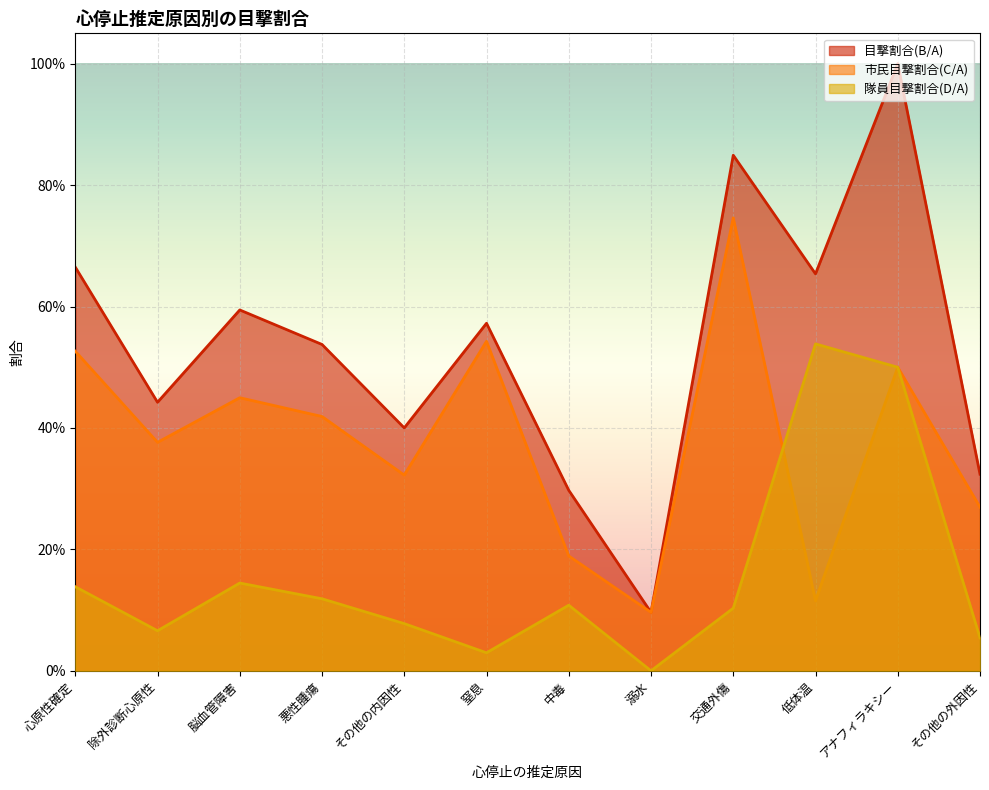

What is the average value of the 隊員目撃割合(D/A) series?

0.2